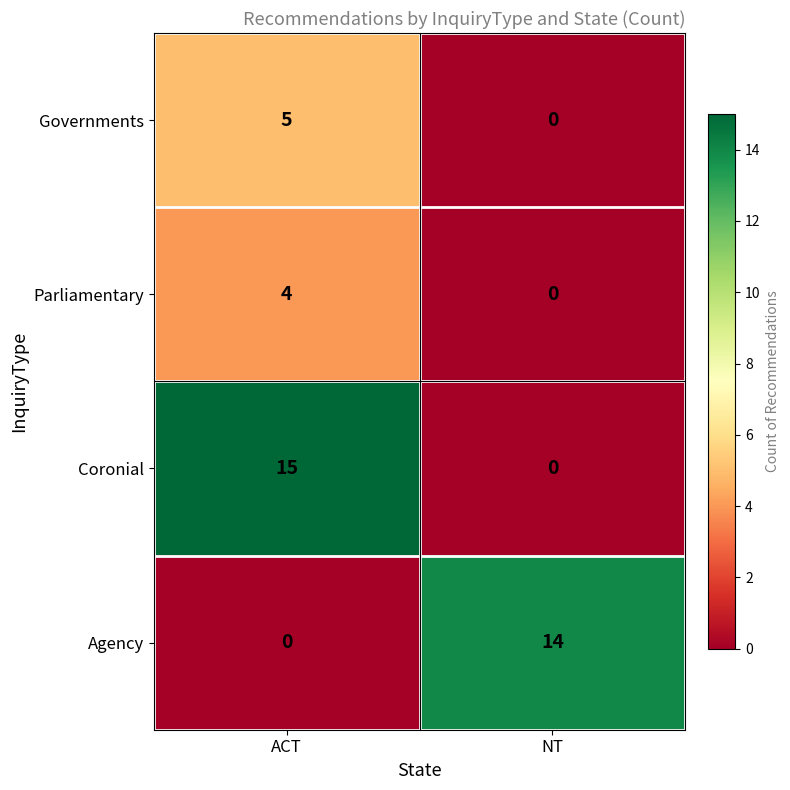

List the series in order of their peak value, lowest first.

Parliamentary, Governments, Agency, Coronial